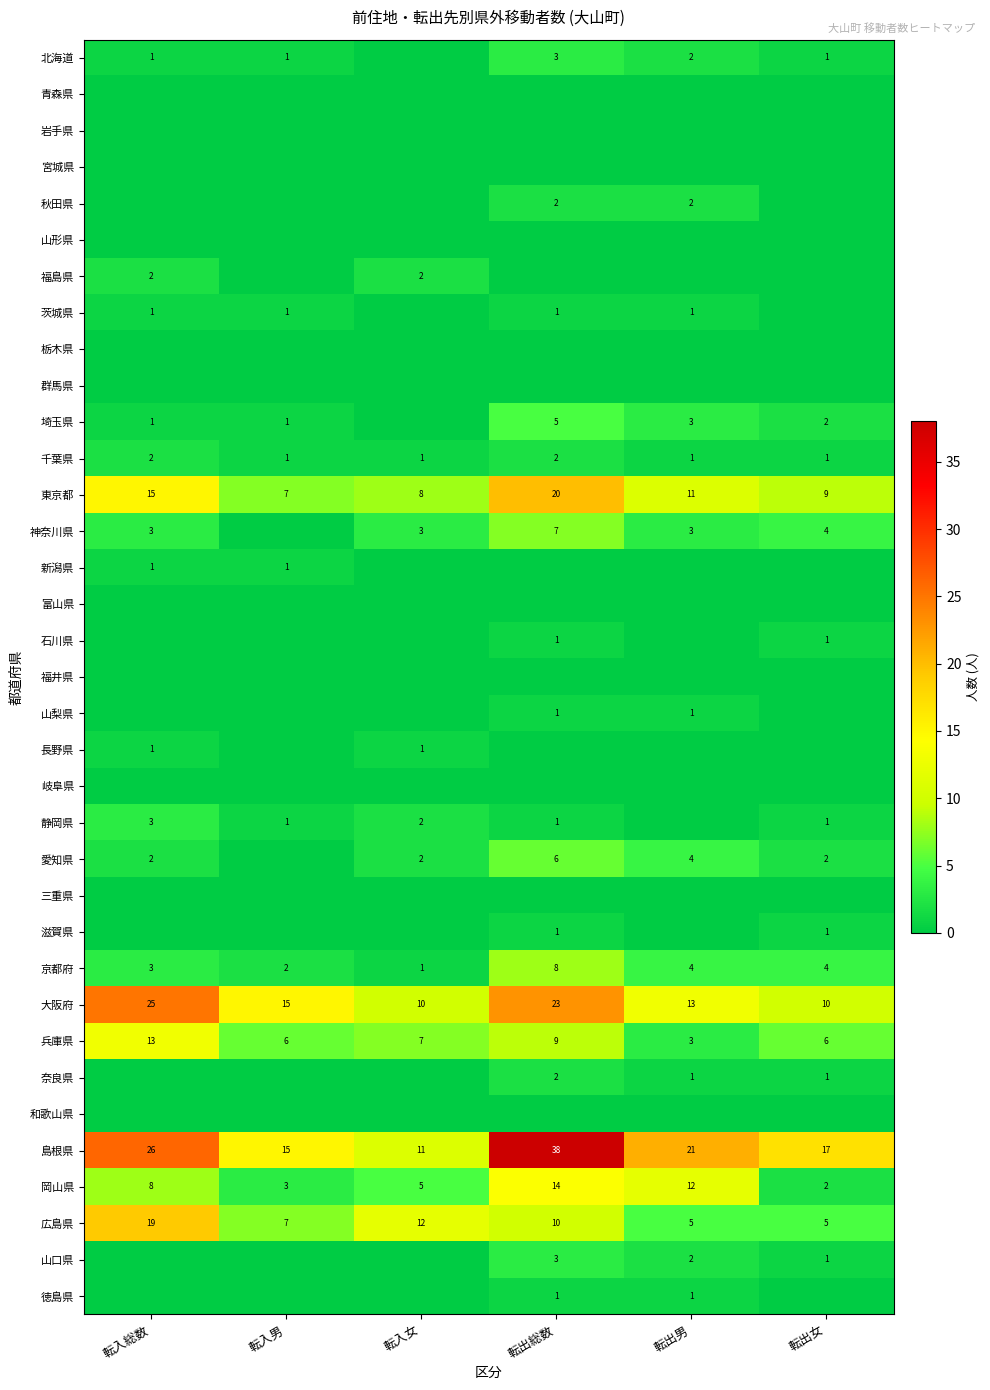

Which category has the highest value across all series?

転出総数